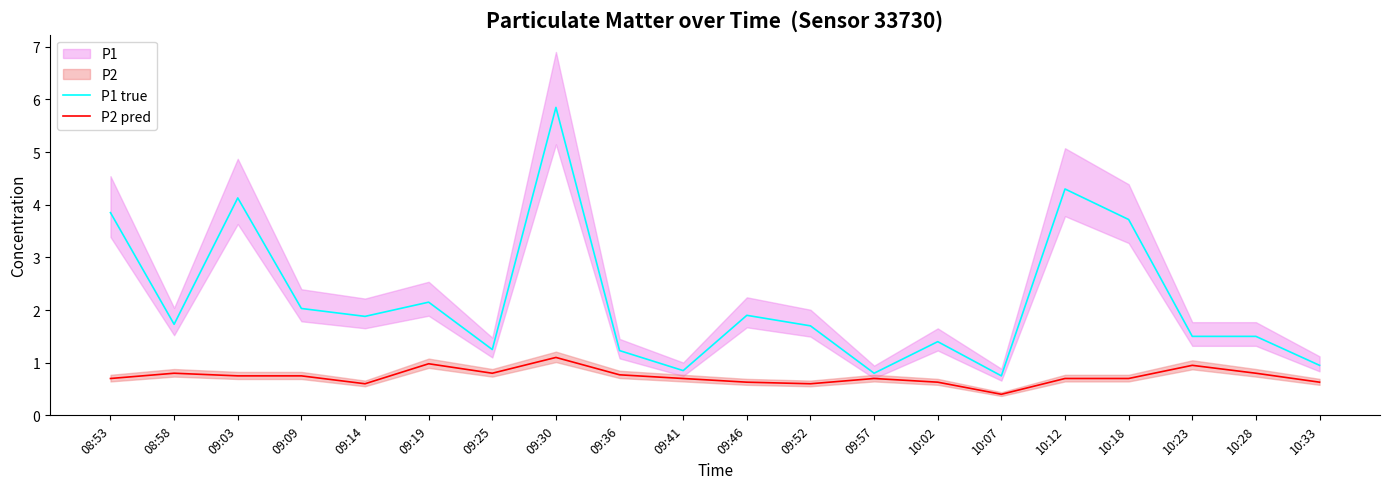

How many interior local valleys does the P2 pred series have?

4